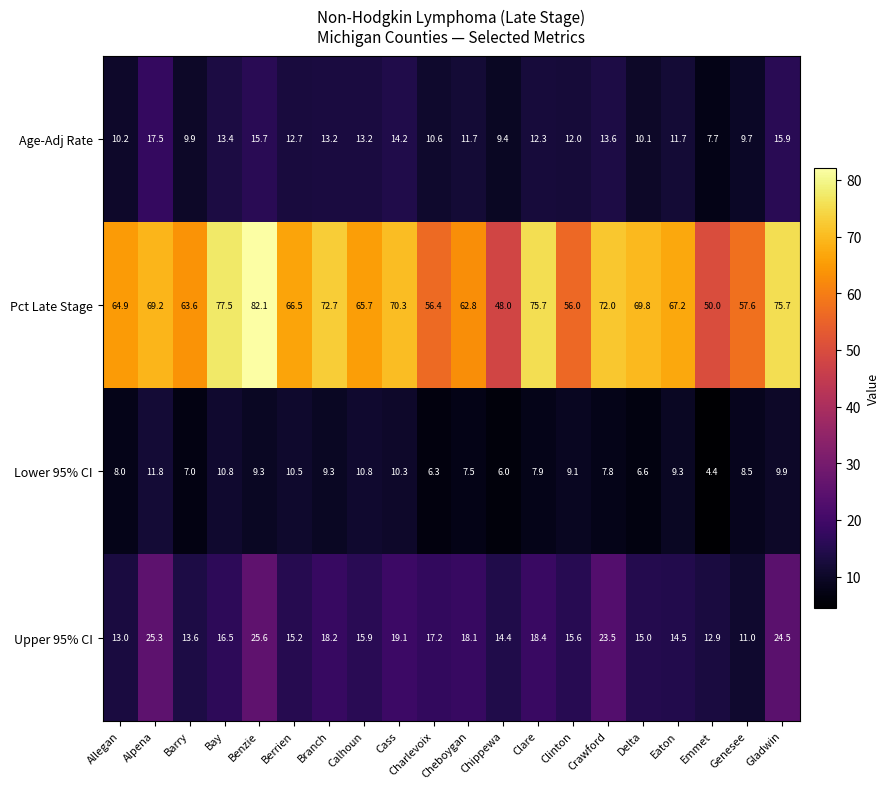

At which label is Upper 95% CI closest to 18?

Cheboygan